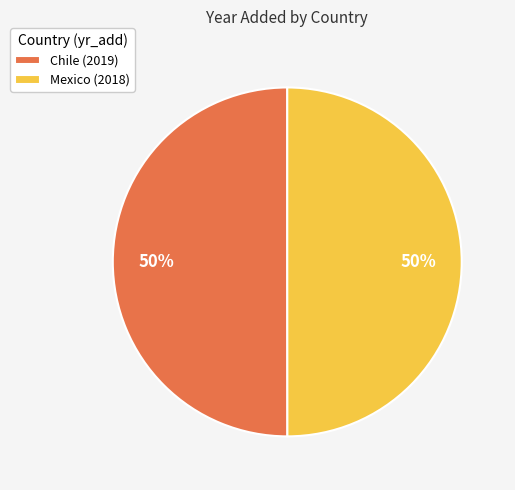

Approximately how many times larger is the value at Mexico (2018) compared to Chile (2019)?

1.0